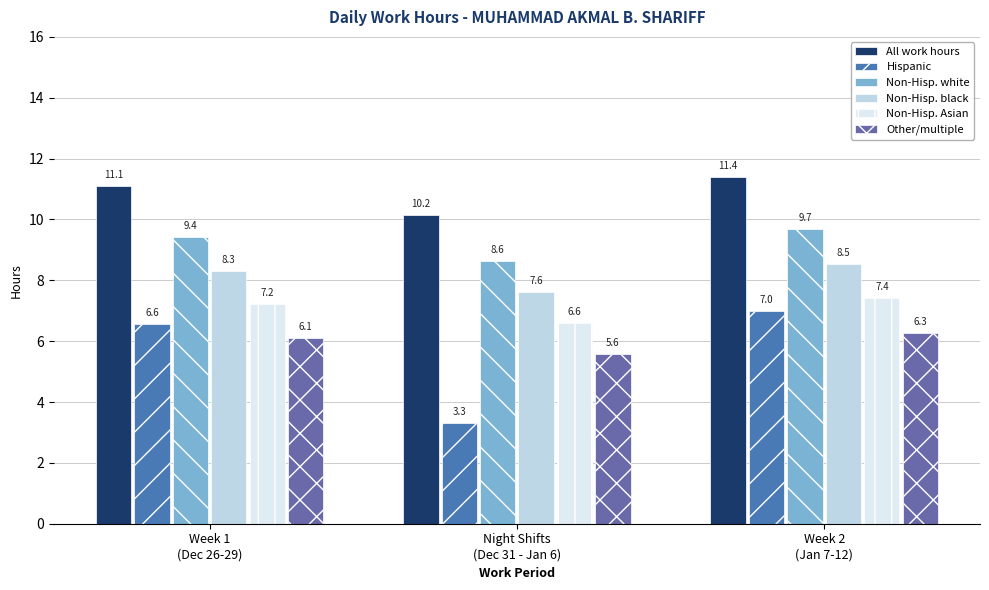

Is it true that Non-Hisp. Asian equals 7.2 at Week 1
(Dec 26-29)?

True